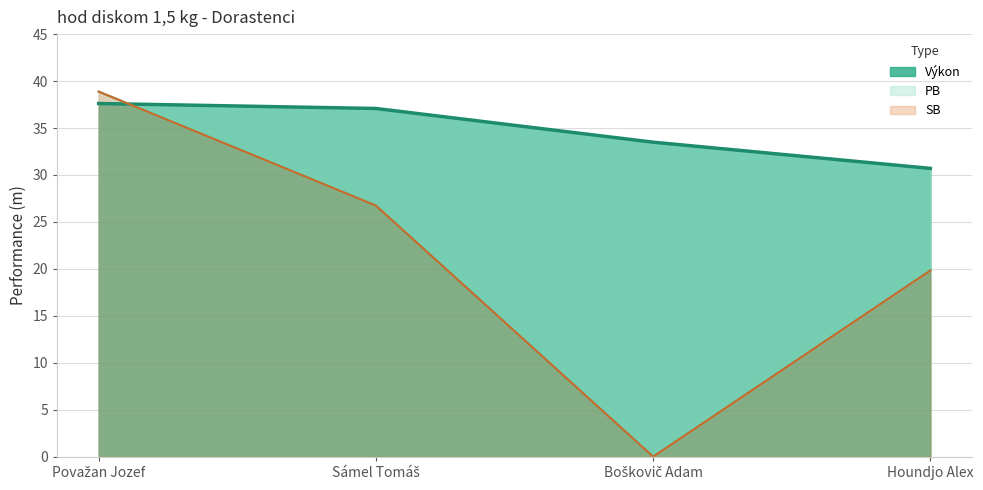

Reading left to right, what are all the values shown in this chart?

Výkon: Považan Jozef=37.6	Sámel Tomáš=37.1	Boškovič Adam=33.5	Houndjo Alex=30.7
PB: Považan Jozef=38.9	Sámel Tomáš=26.7	Boškovič Adam=0.0	Houndjo Alex=19.8
SB: Považan Jozef=38.9	Sámel Tomáš=26.7	Boškovič Adam=0.0	Houndjo Alex=19.8